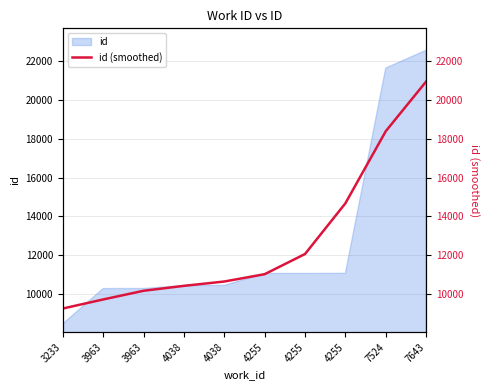

What is the sum of the values at 3963 and 4038?

20617